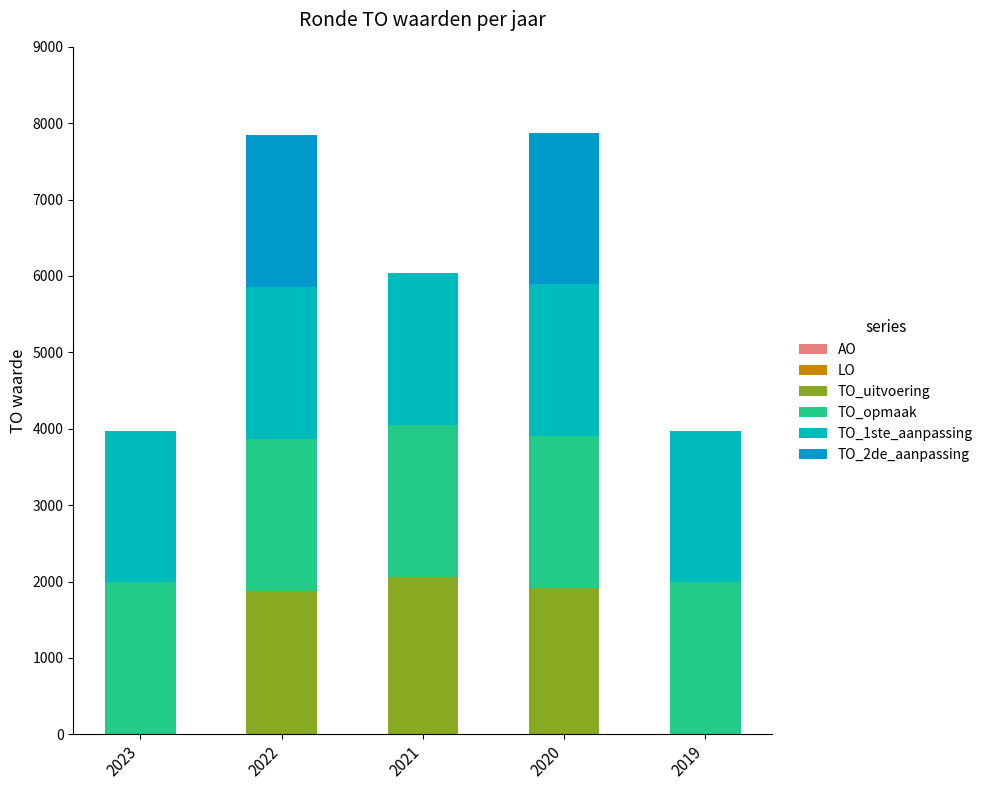

Are the bars grouped side by side (vs. stacked)?

No